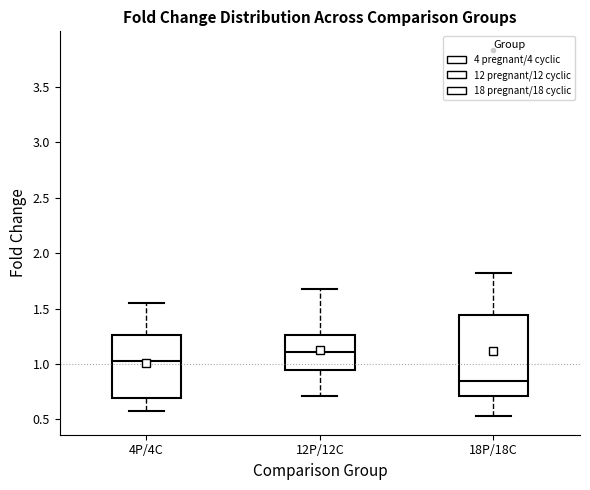

Reading left to right, read every box against the y-axis: the position of its median line, the range the box covers, and the ends of its whiskers. The values are not printed on the chart, so give them approximately, as read against the axis.

4P/4C: median 1.00, box 0.70 to 1.25, whiskers 0.60 to 1.55
12P/12C: median 1.10, box 0.95 to 1.25, whiskers 0.70 to 1.70
18P/18C: median 0.85, box 0.70 to 1.45, whiskers 0.55 to 1.80